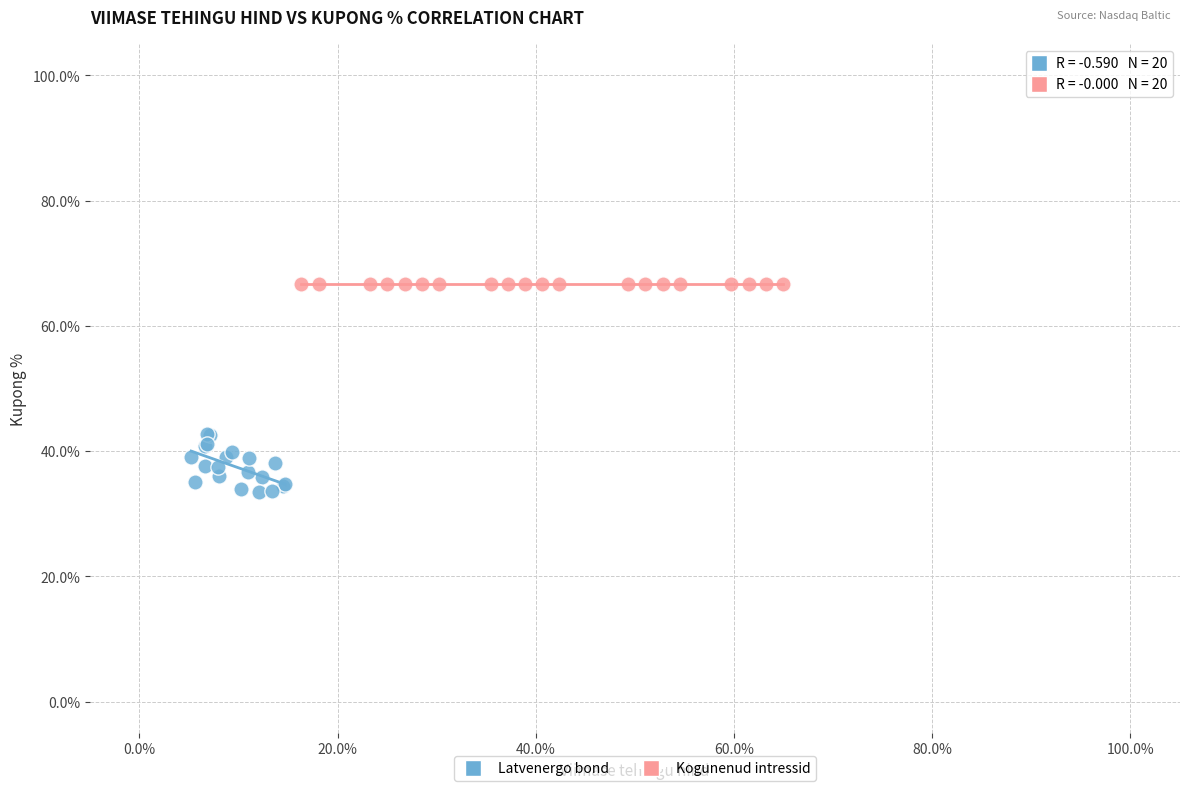

Which series reaches the minimum Y coordinate?

Latvenergo bond